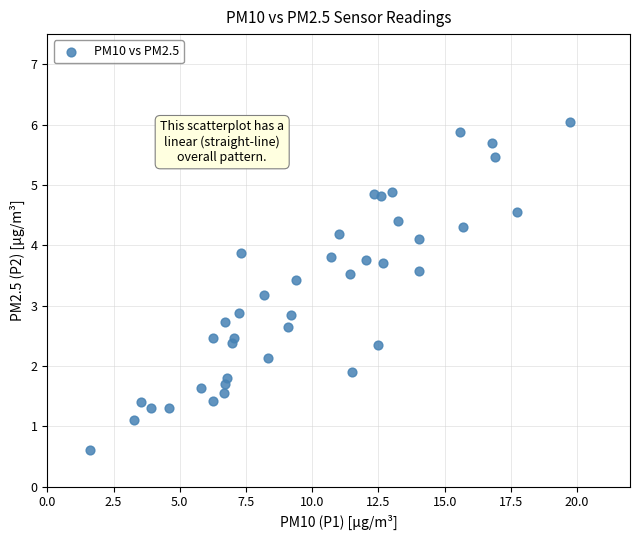

What is the range of X values (max minus min)?

18.1